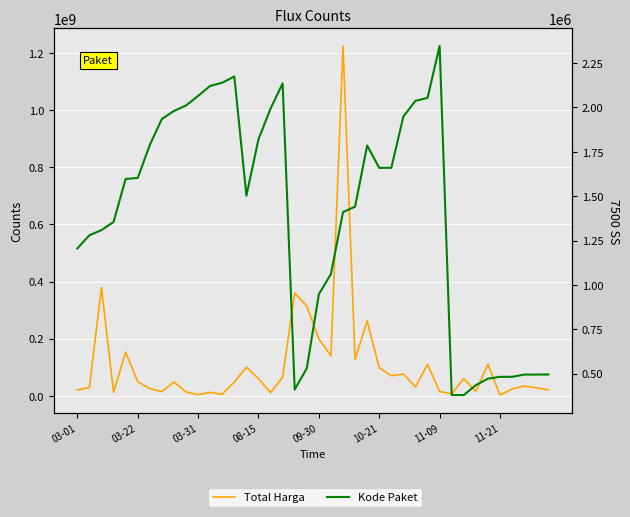

What are all the series names shown in the legend?

Total Harga, Kode Paket